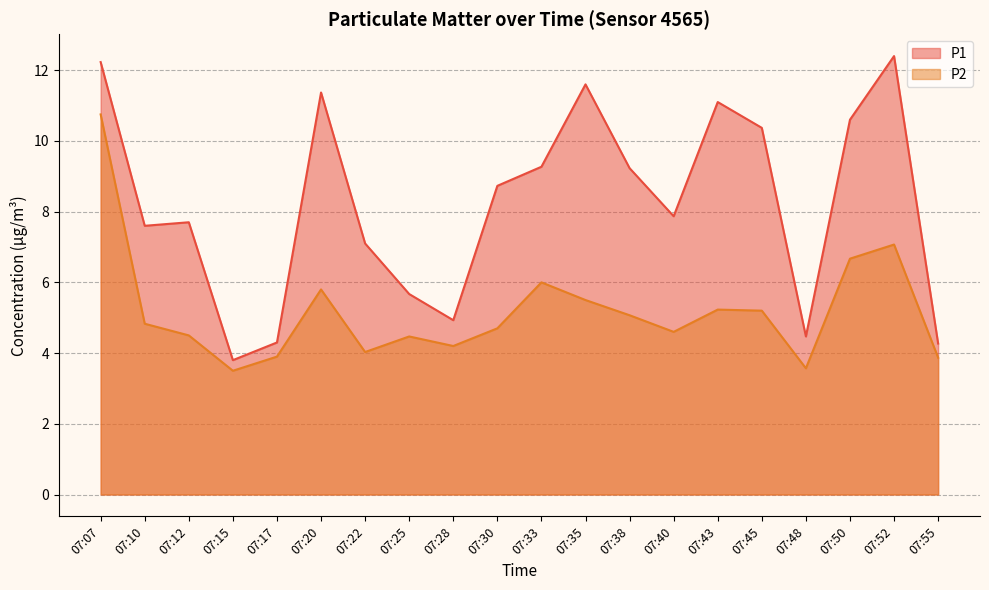

What are all the series names shown in the legend?

P1, P2